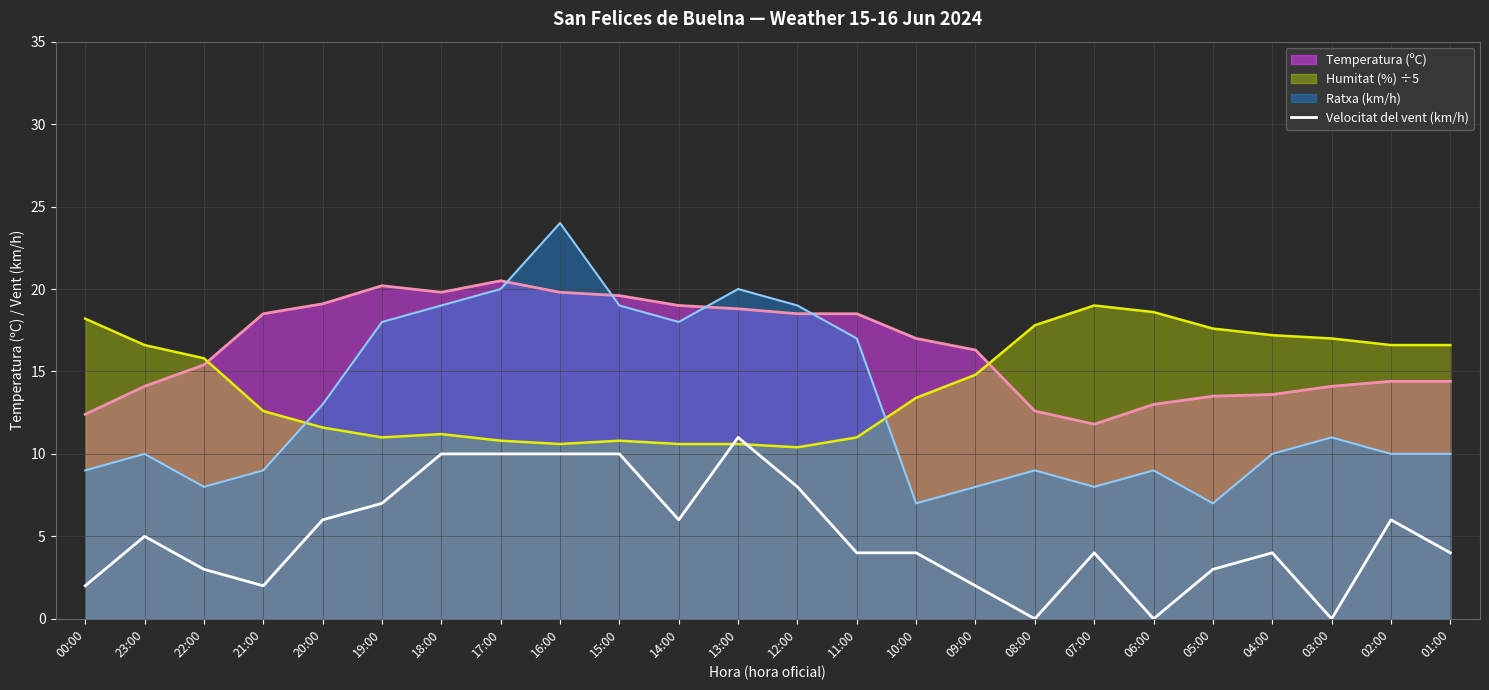

The chart shows a value of 2 at 21:00. True or false?

True